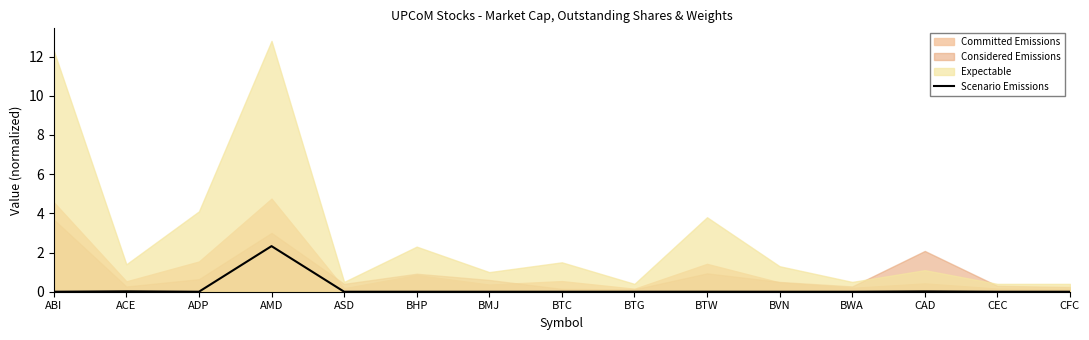

True or false: the data shows 0.0 at ACE.

True